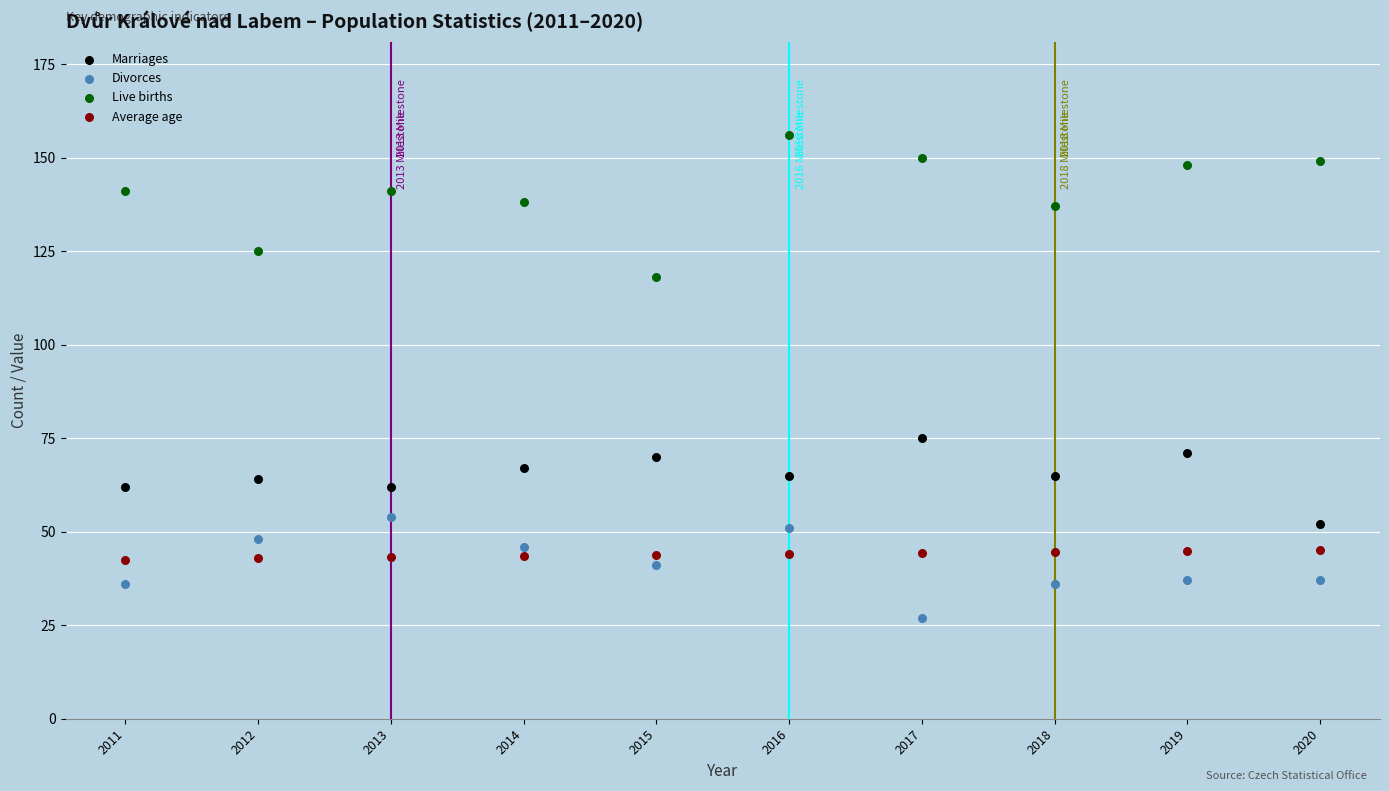

Across all series, what Y value is closest to 91?

75.0